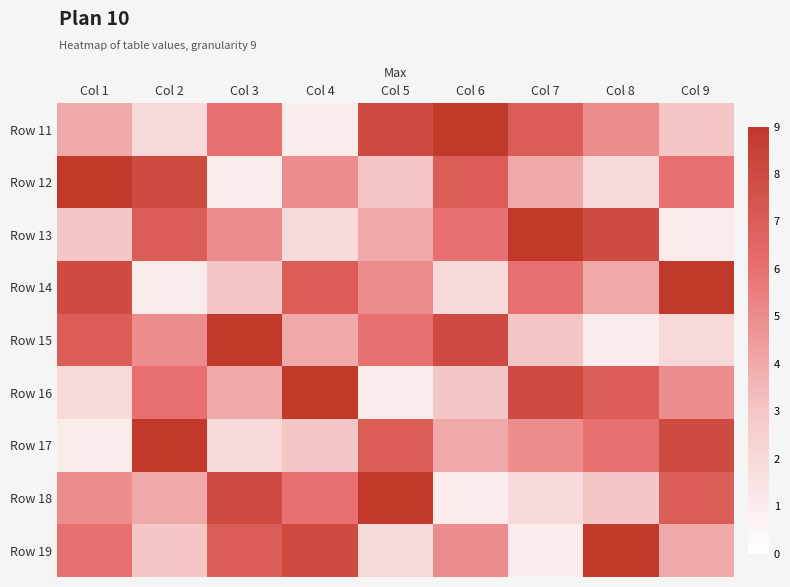

How many data points does each series have?

9